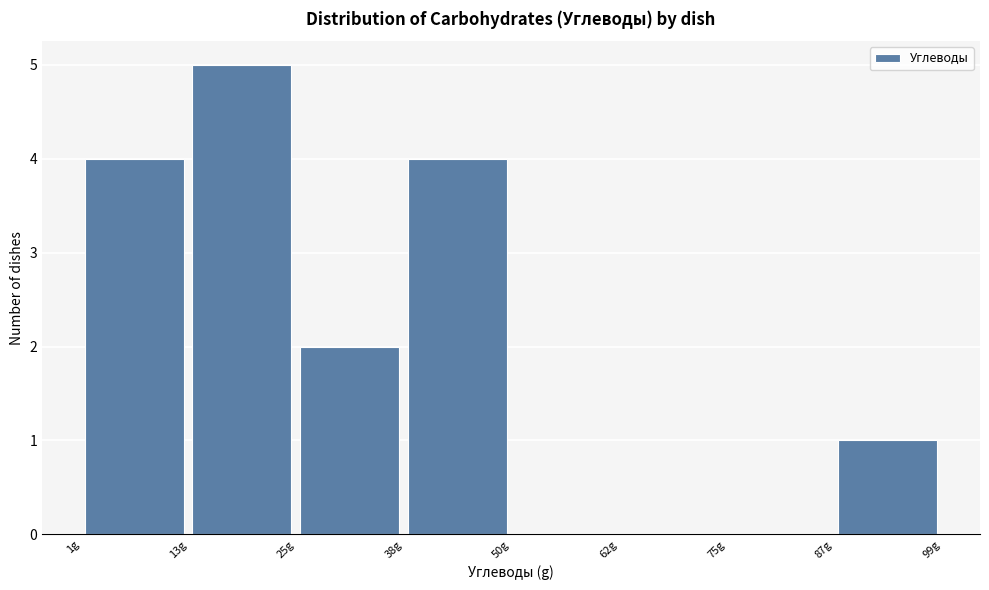

What is the height of the bar covering 0 to 14 on the x-axis? Neither the bar edges nor the heights are printed on the chart, so give them approximately, as read against the axes.

4